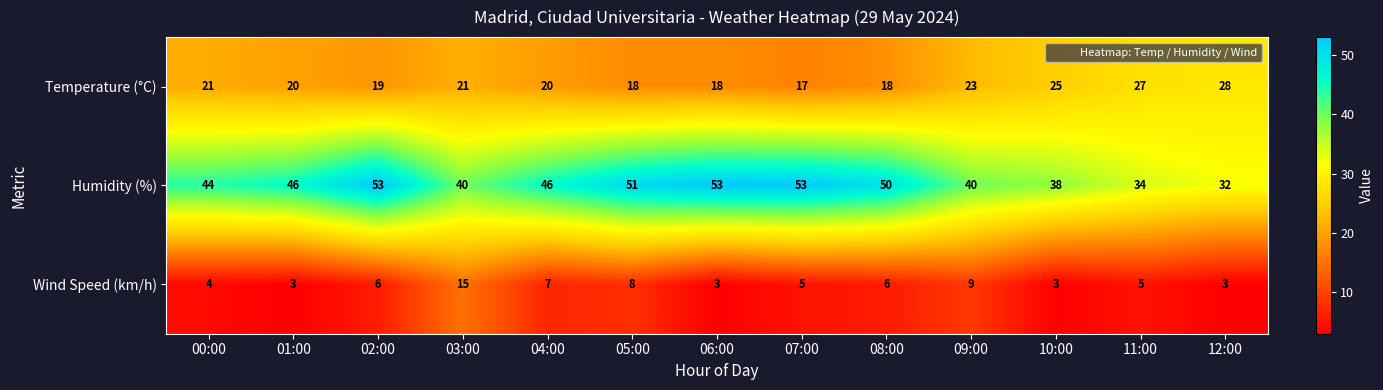

What is the maximum value shown in the chart?

53